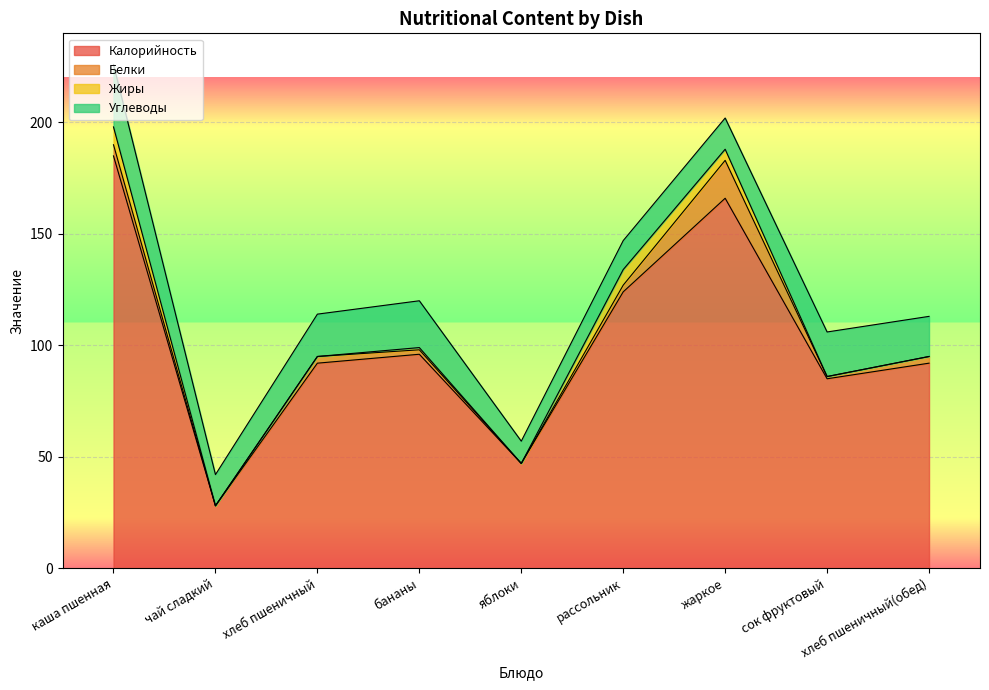

What is the spread (max minus min) of values at сок фруктовый?

85